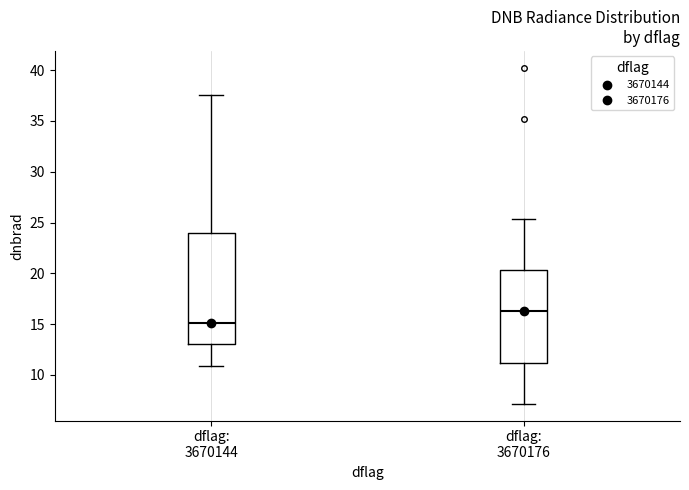

Which box is the tallest, from its lower edge to its upper edge?

dflag: 3670144